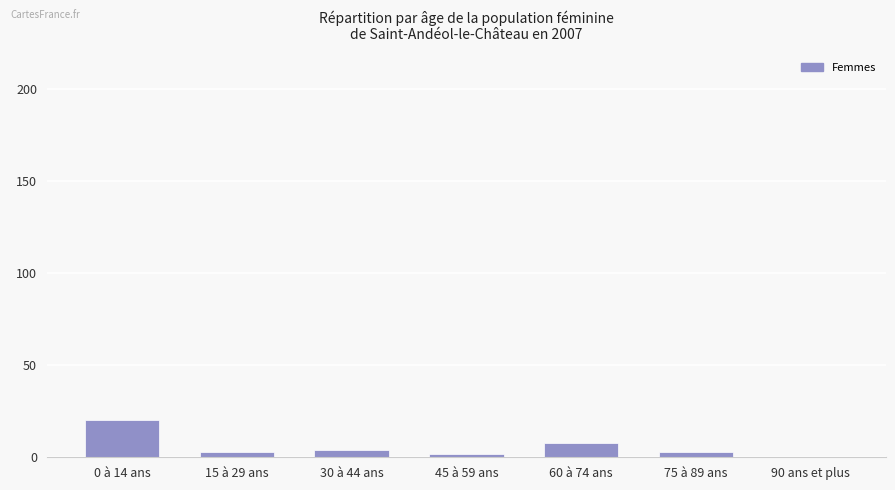

What is the greatest value displayed?

20